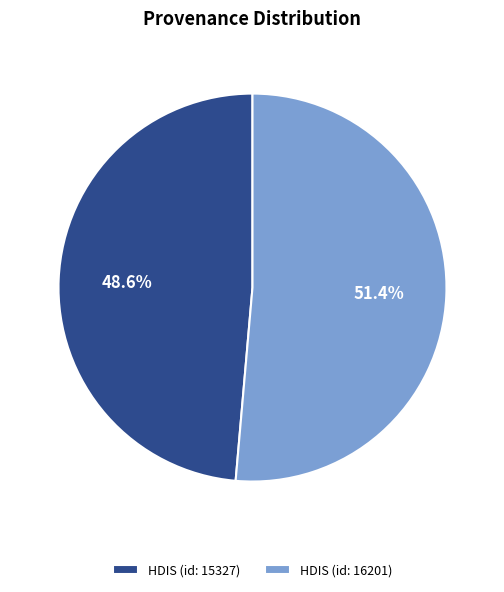

To the nearest percent, what is the difference between the largest and smallest slice percentages?

3%